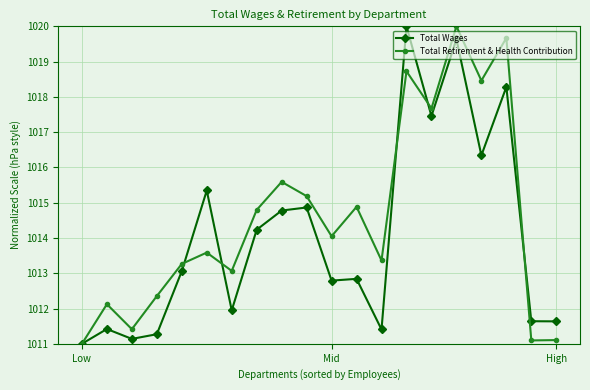

Rank the series by their average value, from lowest to highest.

Total Wages, Total Retirement & Health Contribution